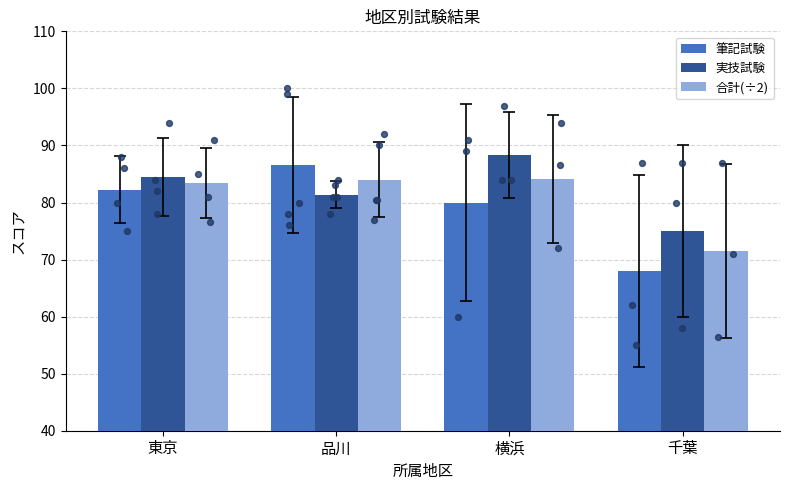

At which category is the sum across all series the highest?

横浜